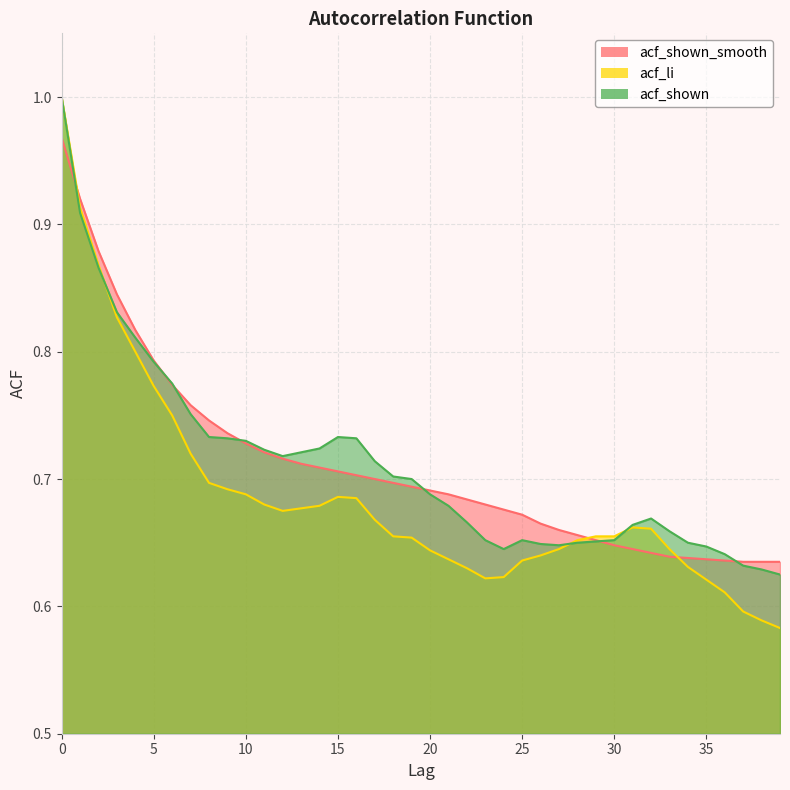

The value of acf_li at 11 is 0.7. True or false?

True